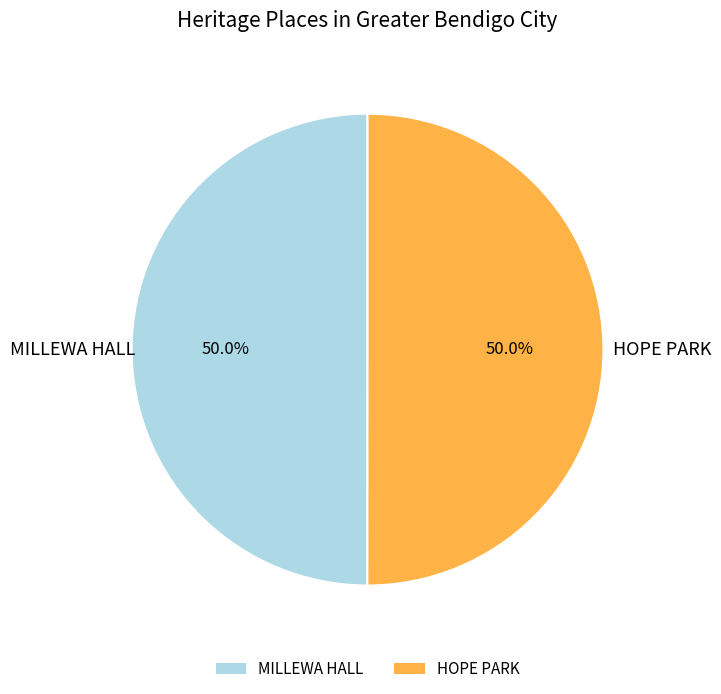

What is the ratio of the value at HOPE PARK to the value at MILLEWA HALL?

1.0